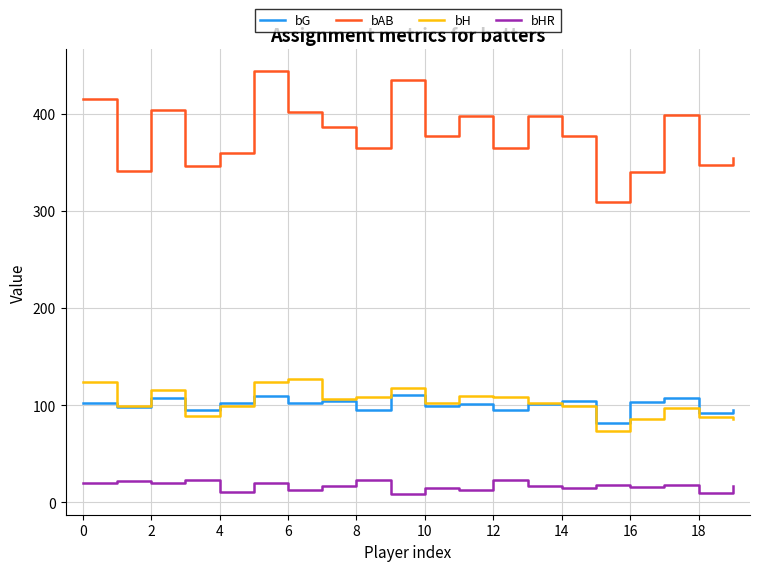

True or false: bH and bHR intersect in this chart.

False